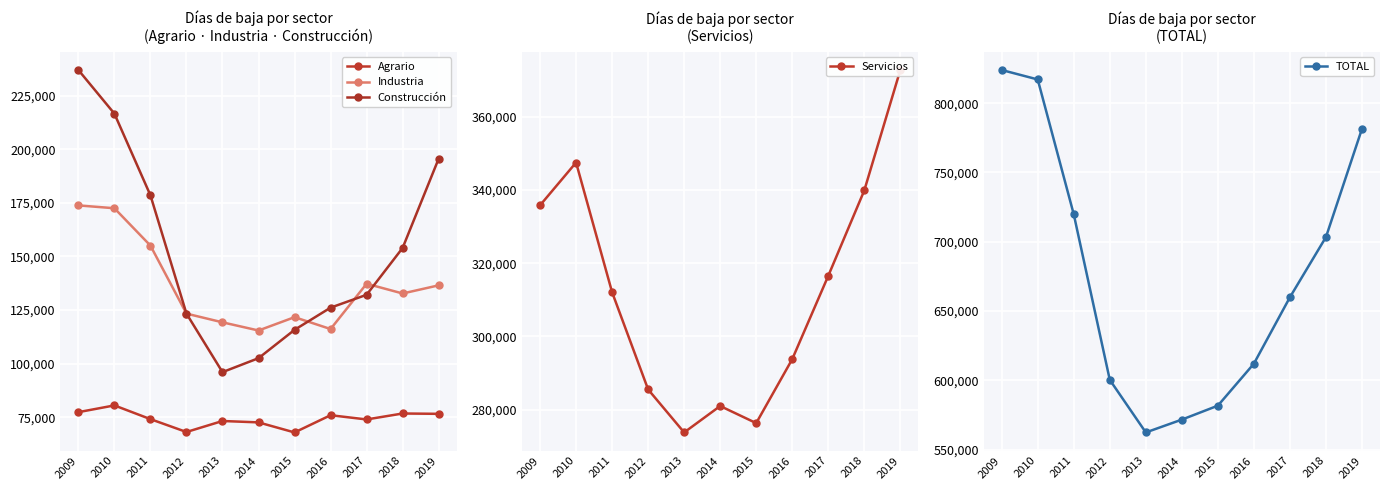

What is the total value across all series at 2013?

1124790